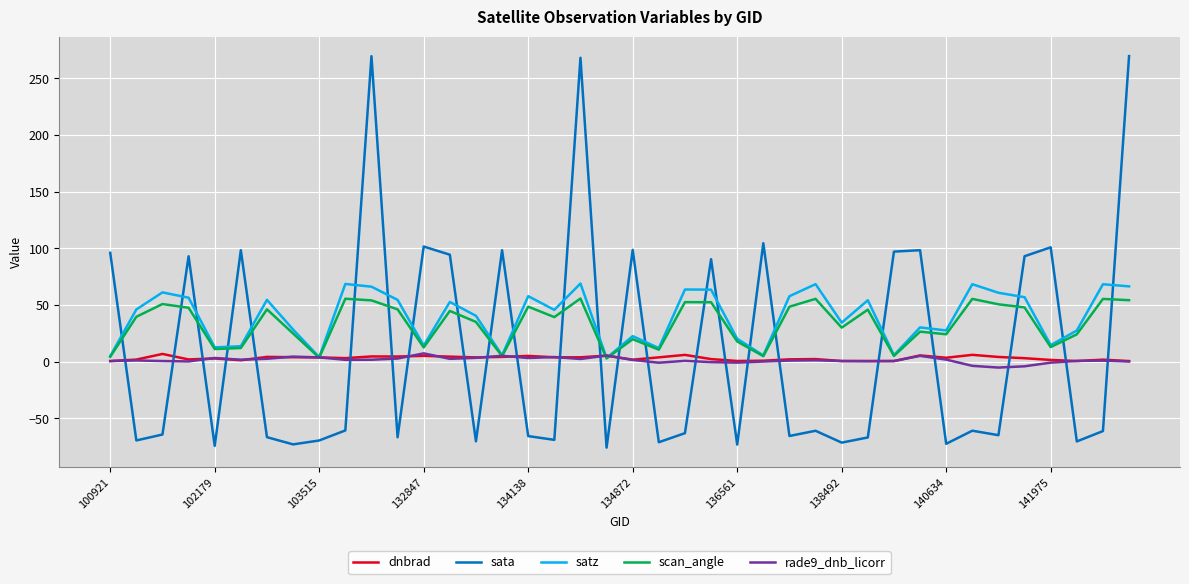

After their last crossing, which series has the higher values: rade9_dnb_licorr or sata?

sata